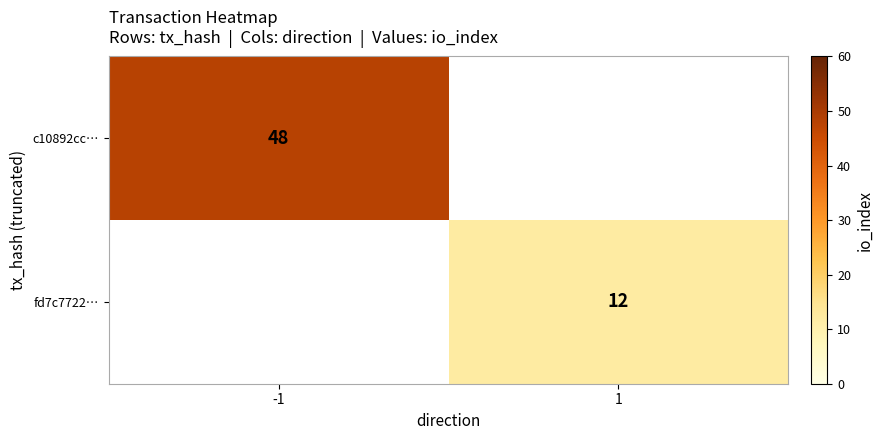

The fd7c7722… series shows 12 at 1. True or false?

True